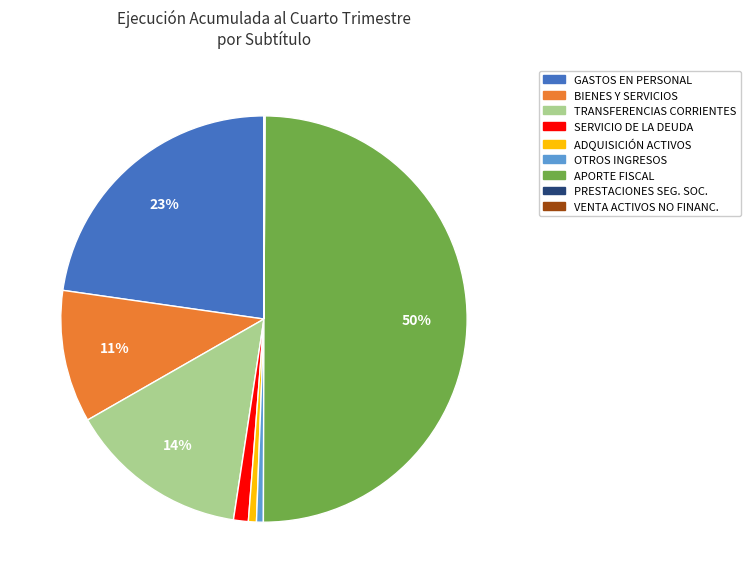

Which has a higher value, SERVICIO DE LA DEUDA or GASTOS EN PERSONAL?

GASTOS EN PERSONAL